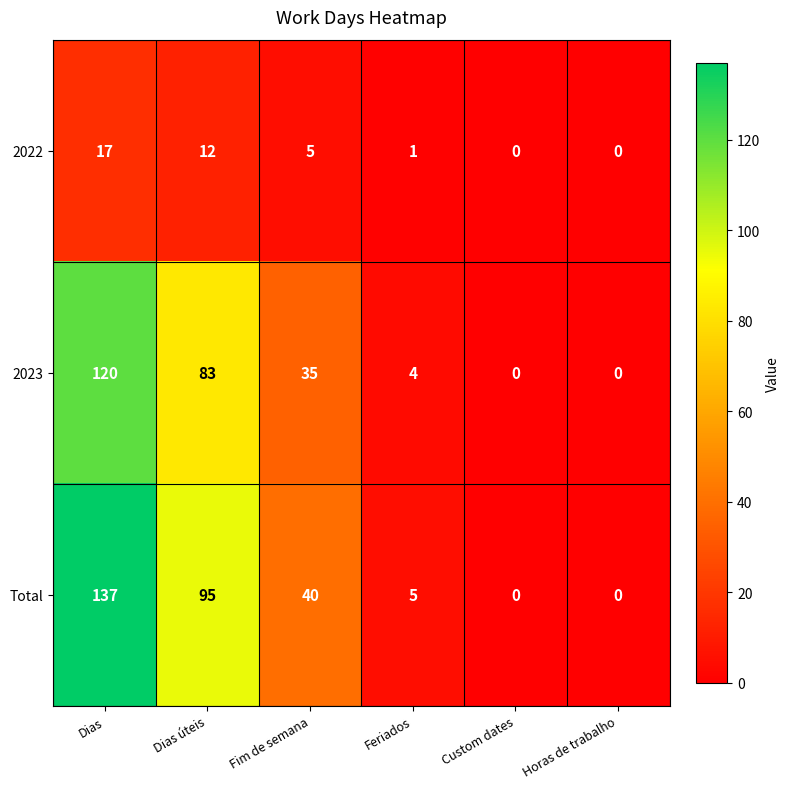

Which series has the widest spread of values?

Total